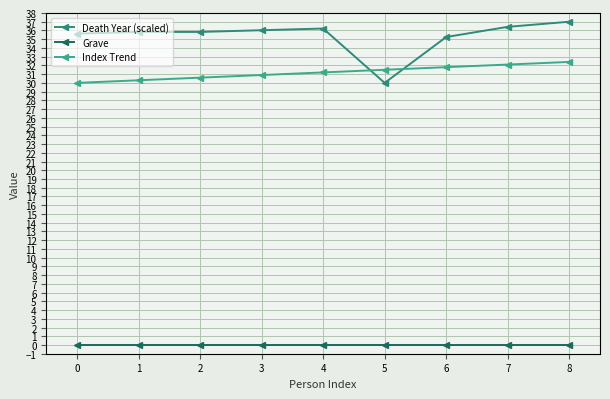

What is the average value of the Death Year (scaled) series?

35.4